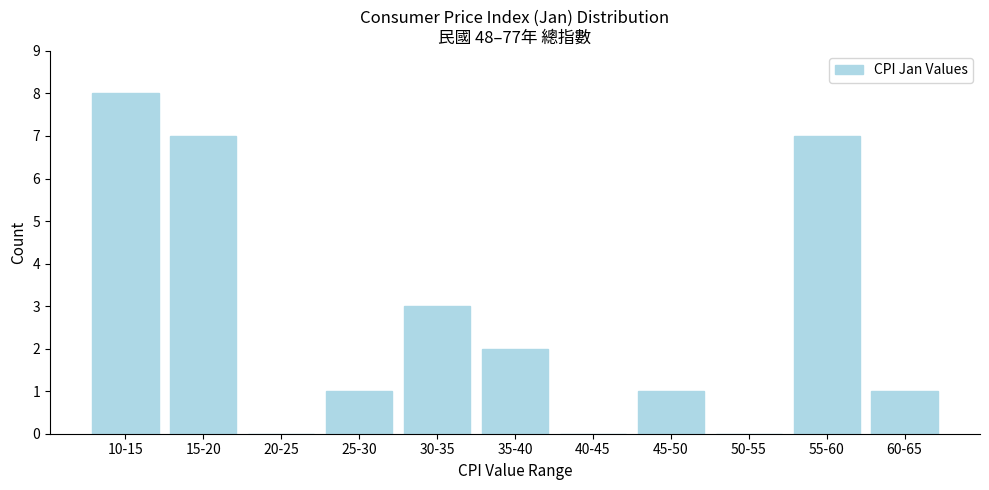

Reading left to right, extract all data points from this chart.

10-15=8	15-20=7	20-25=0	25-30=1	30-35=3	35-40=2	40-45=0	45-50=1	50-55=0	55-60=7	60-65=1